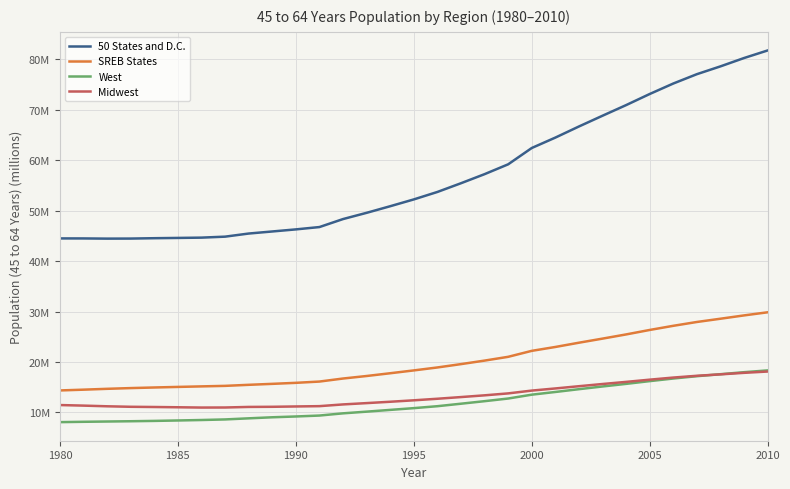

What is the average value of the 50 States and D.C. series?

57.0